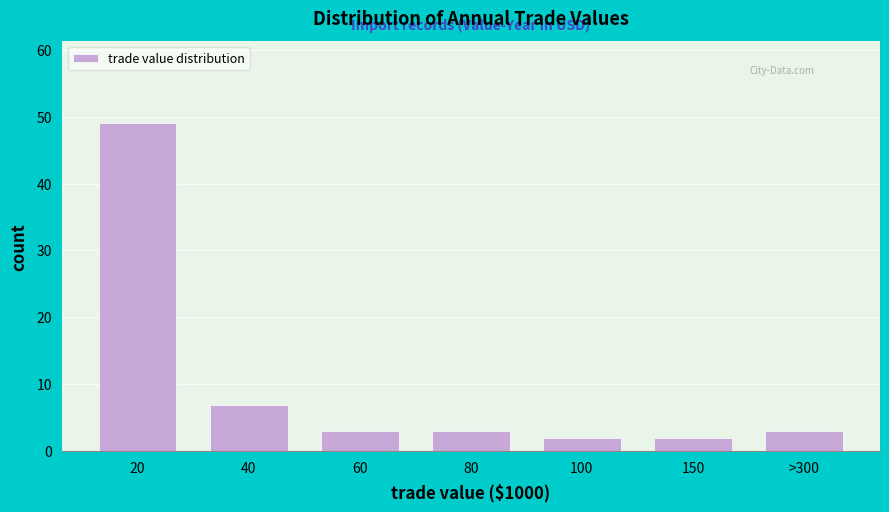

Reading left to right, extract all data points from this chart.

20=49	40=7	60=3	80=3	100=2	150=2	>300=3